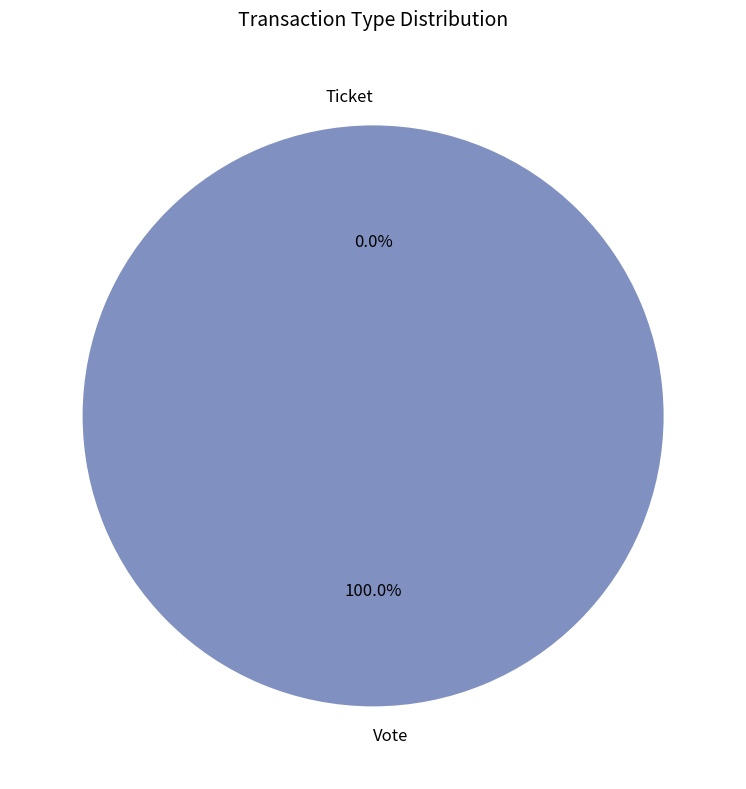

Do Vote and Ticket together represent more than half of the pie?

Yes